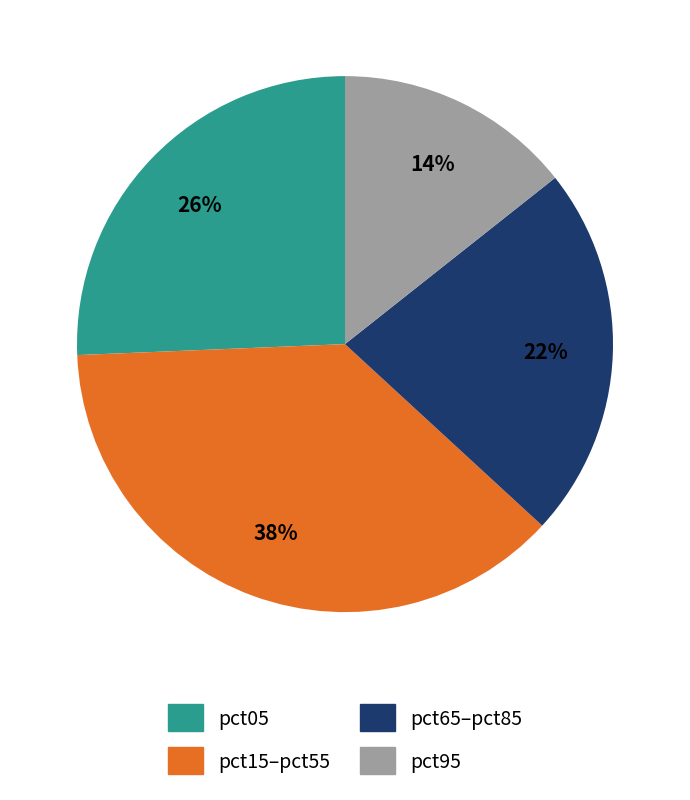

Is there a majority slice in this chart?

No